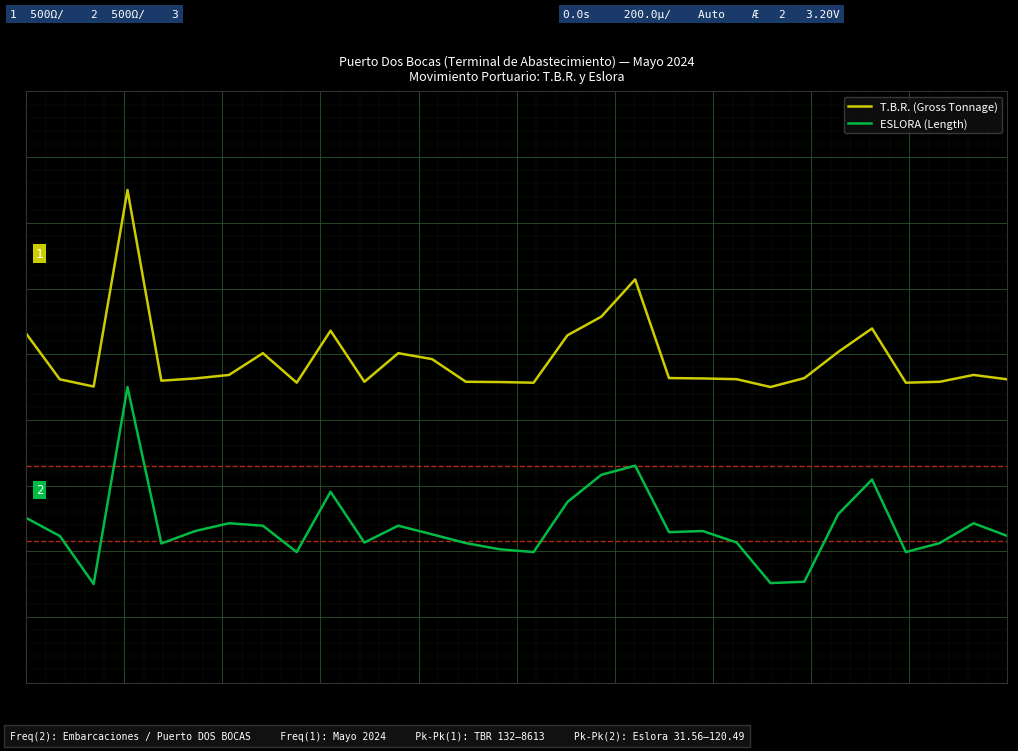

List the series in order of their overall mean, lowest first.

ESLORA (Length), T.B.R. (Gross Tonnage)